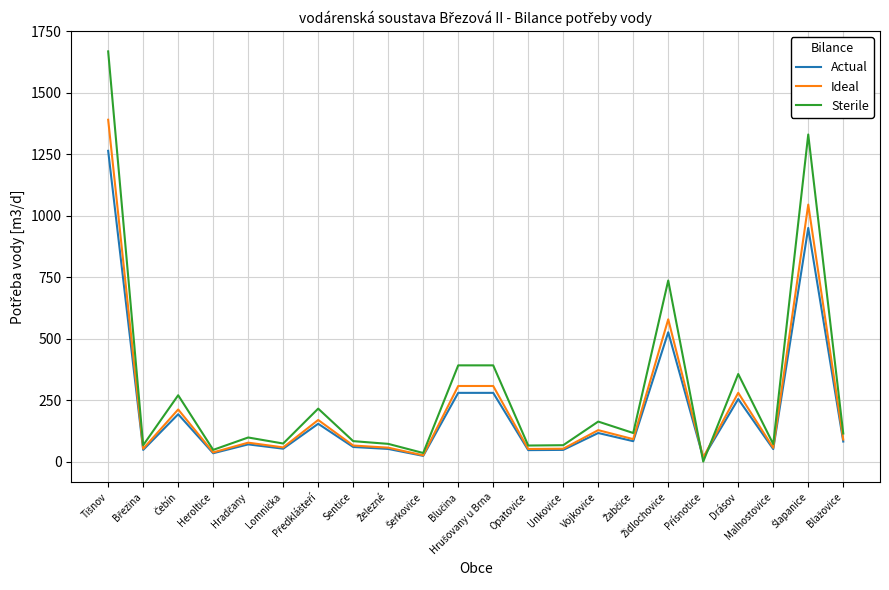

True or false: Actual has a value of 177.0 at Drásov.

False